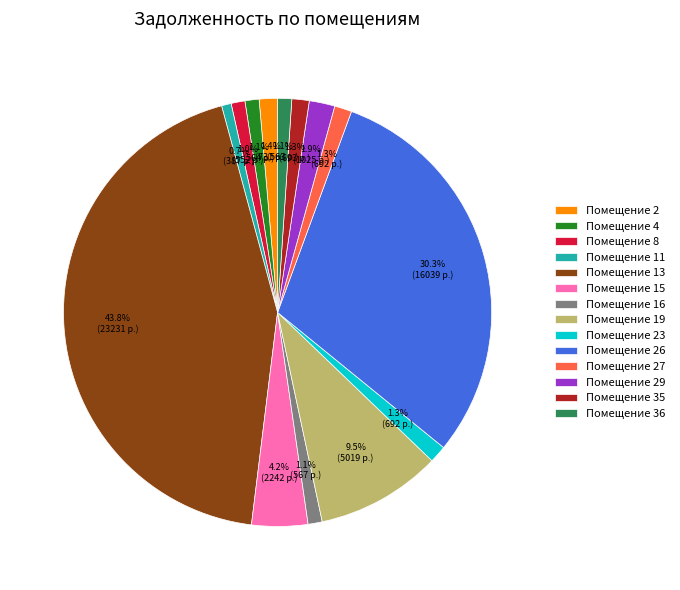

Does Помещение 15 account for over 50% of the chart?

No